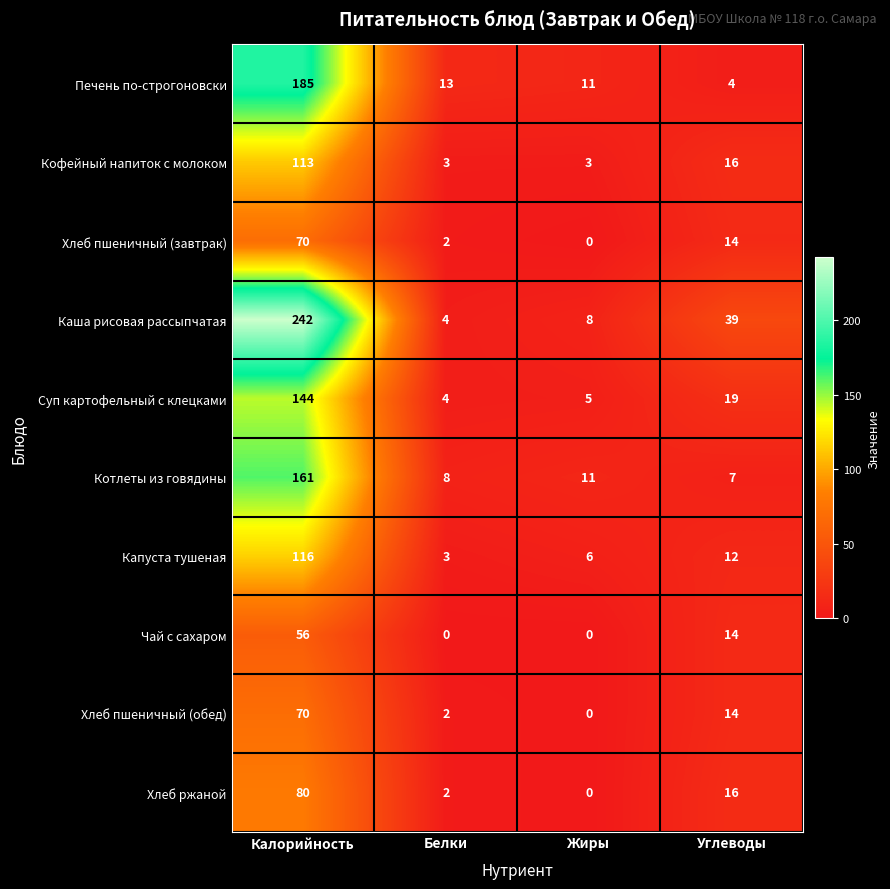

What is the spread (max minus min) of values at Углеводы?

35